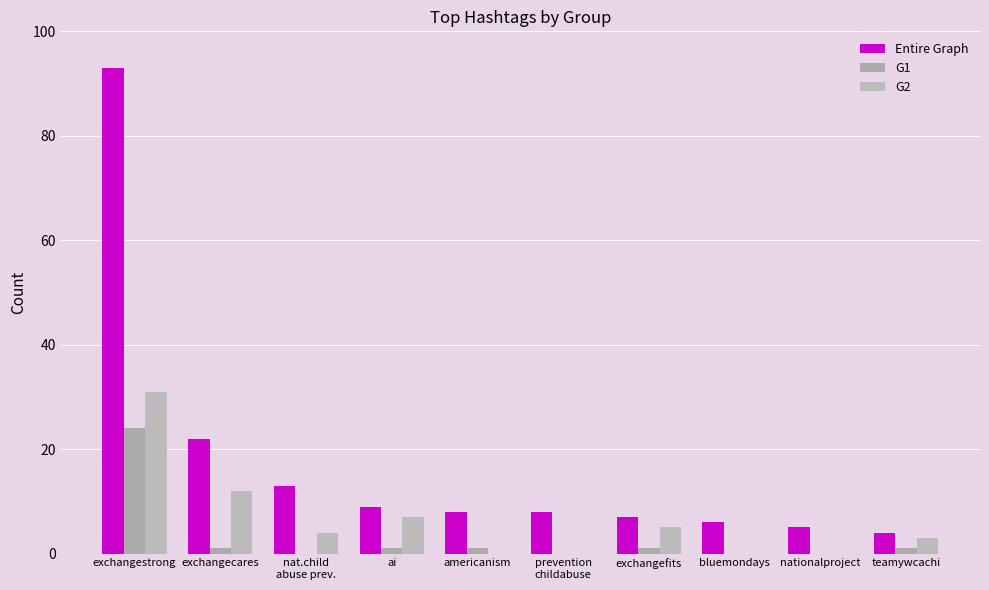

Where is Entire Graph nearest to the value 48?

exchangecares